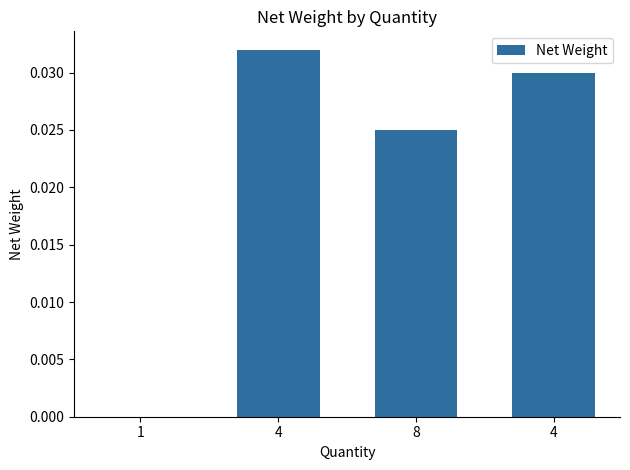

Count the number of values greater than 0.

3